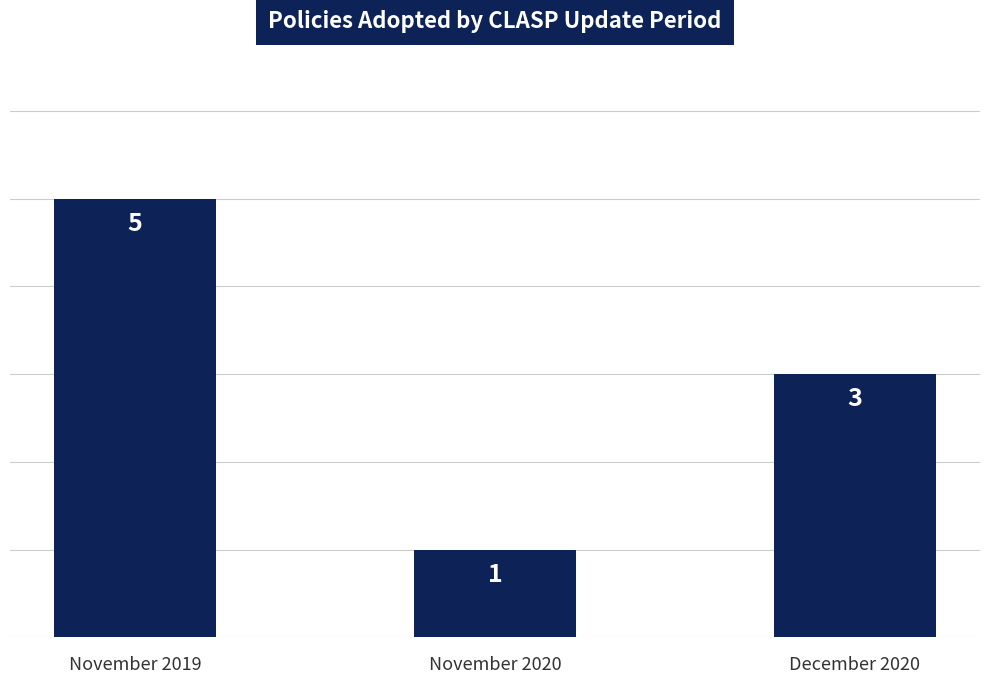

What is the ratio of the value at December 2020 to the value at November 2019?

0.6